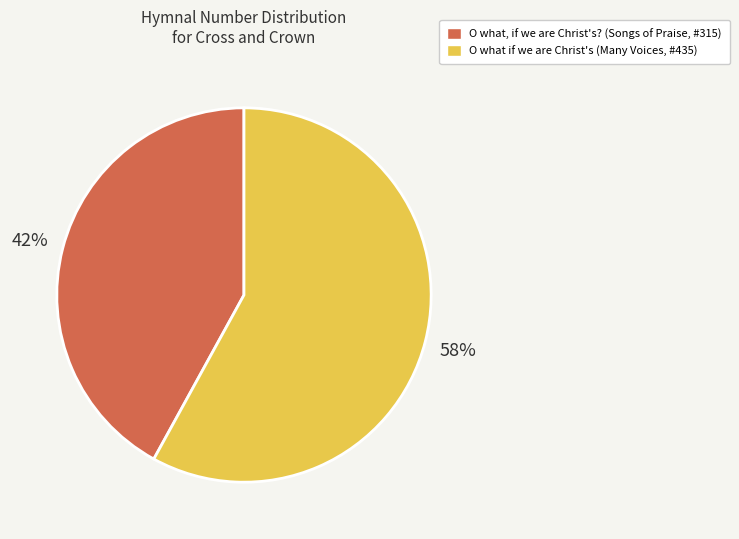

To the nearest percent, what is the difference between the largest and smallest slice percentages?

16%